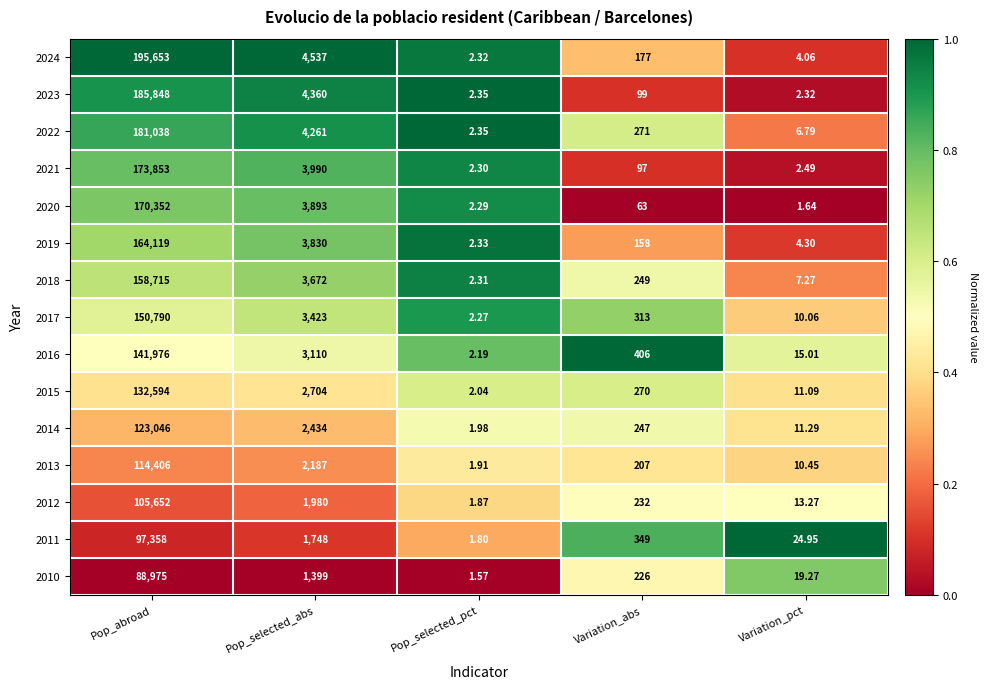

What is the spread (max minus min) of values at Variation_abs?

343.0